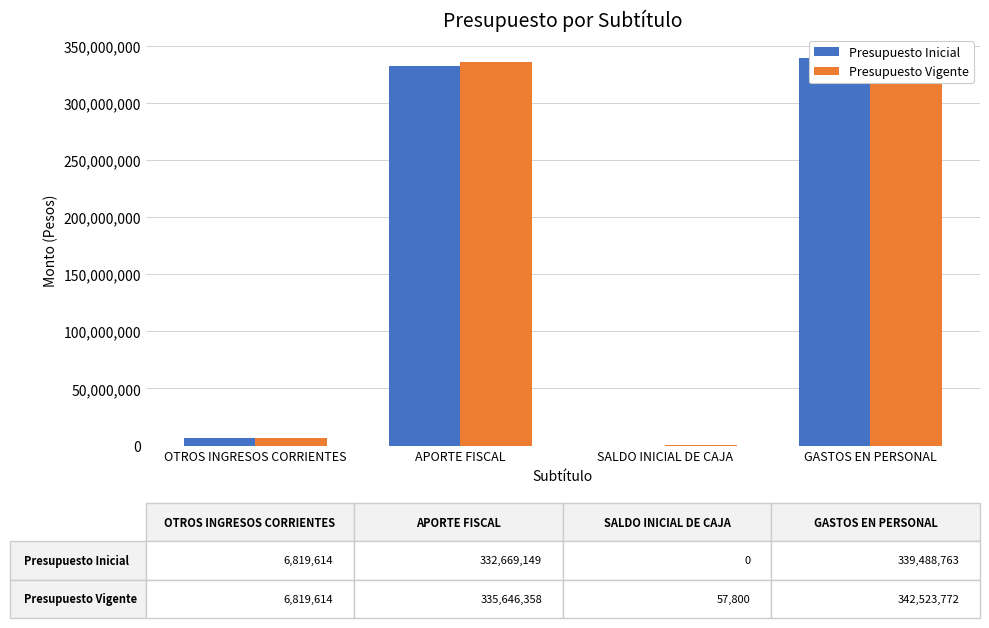

Which series has the largest total across all categories?

Presupuesto Vigente